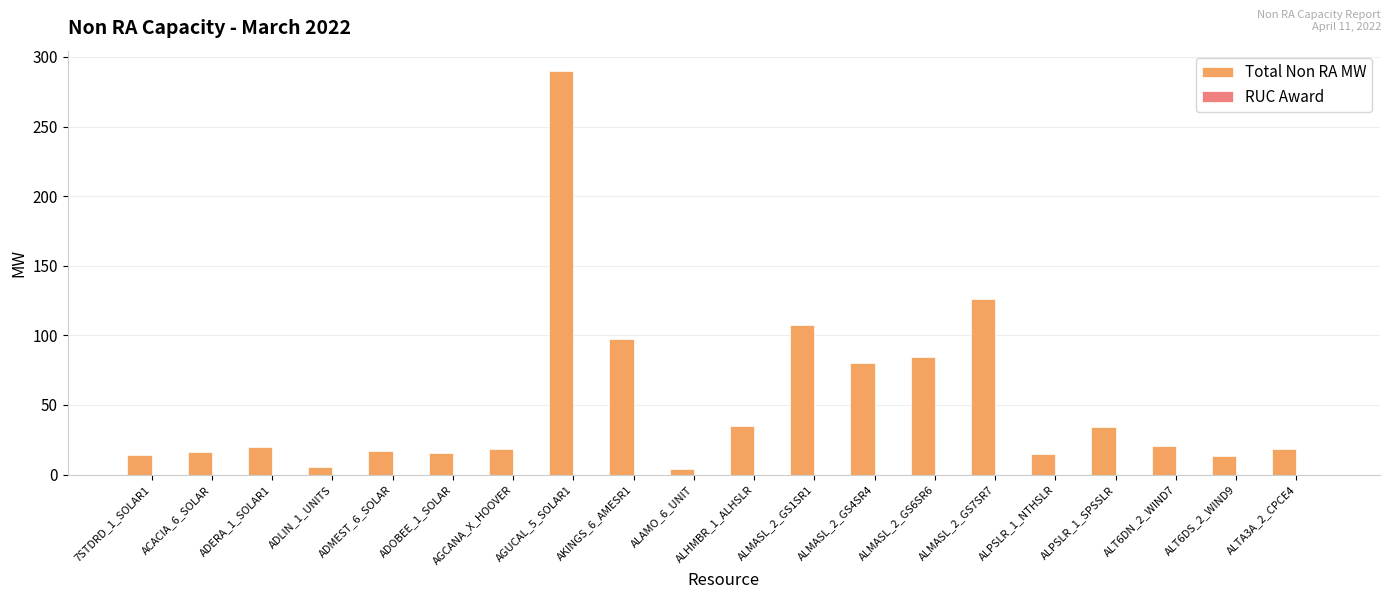

What is the average value?

51.5